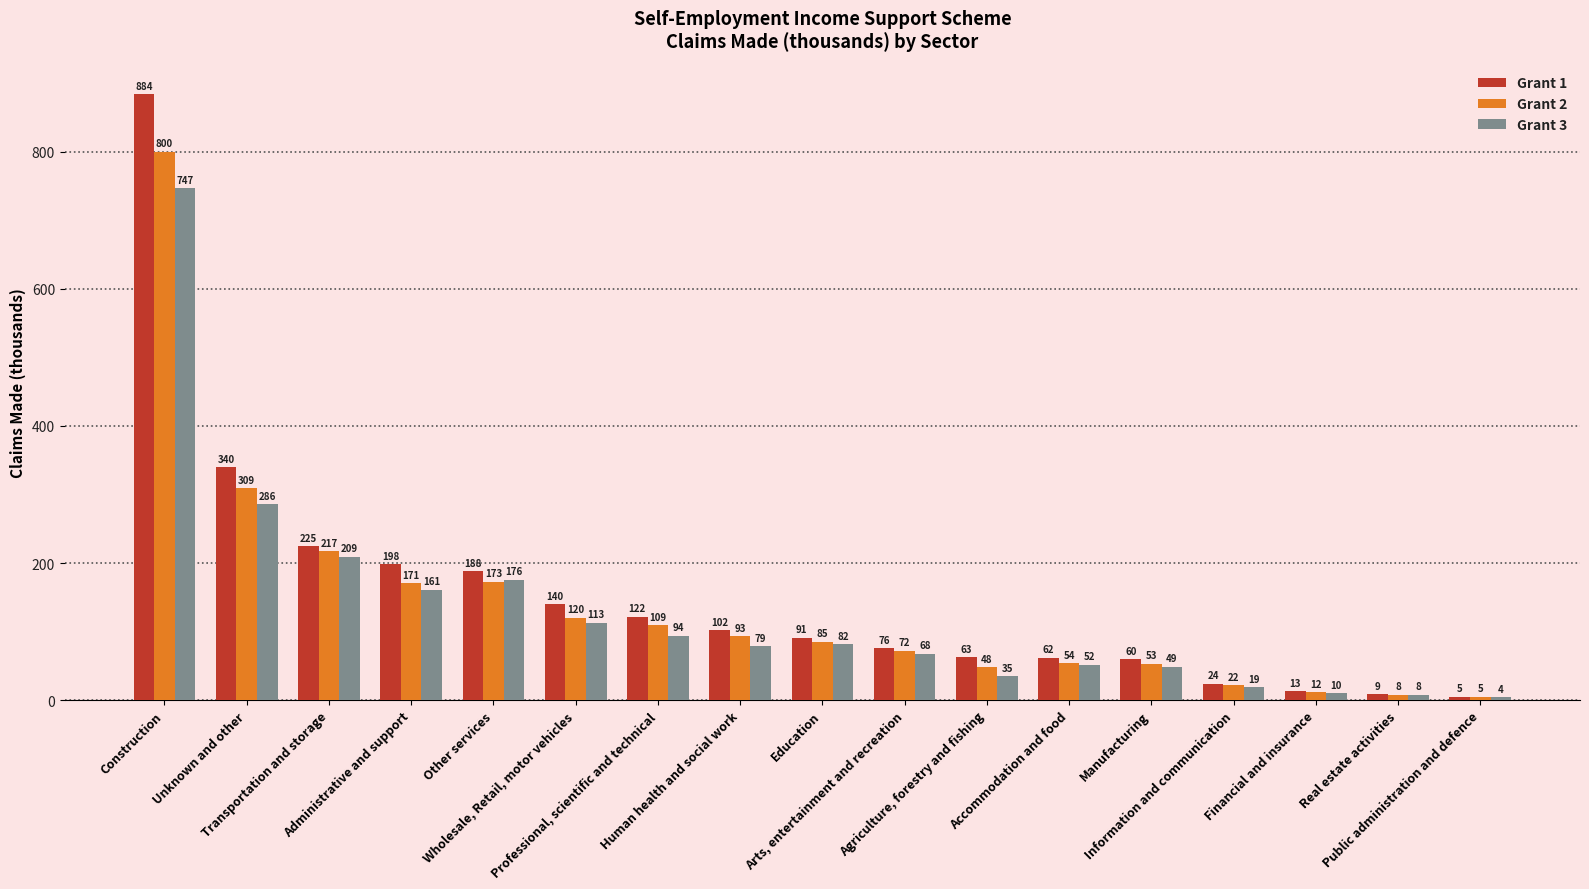

What is the label of the 6th bar from the left?

Wholesale, Retail, motor vehicles